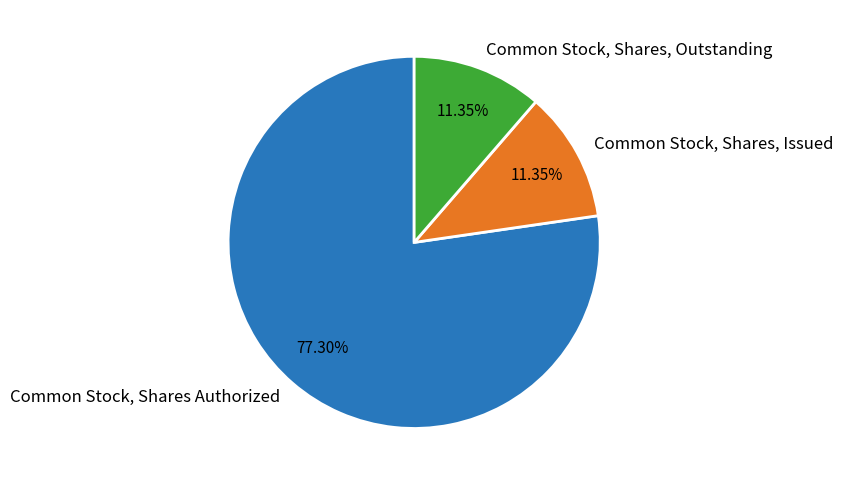

Combined, do Common Stock, Shares, Outstanding and Common Stock, Shares, Issued account for over 50%?

No